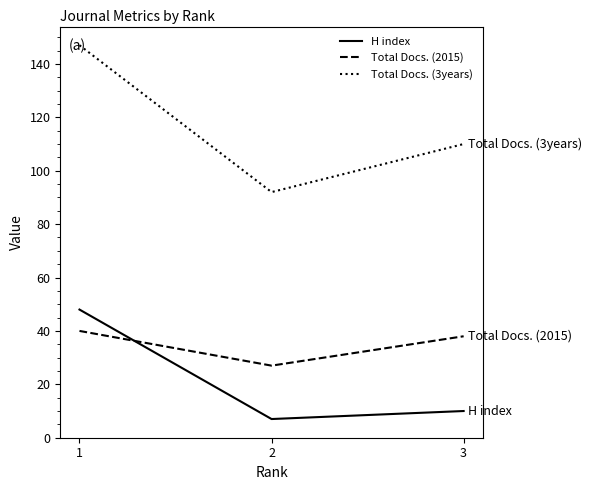

Count the Total Docs. (2015) values in the range 27 to 40.

3